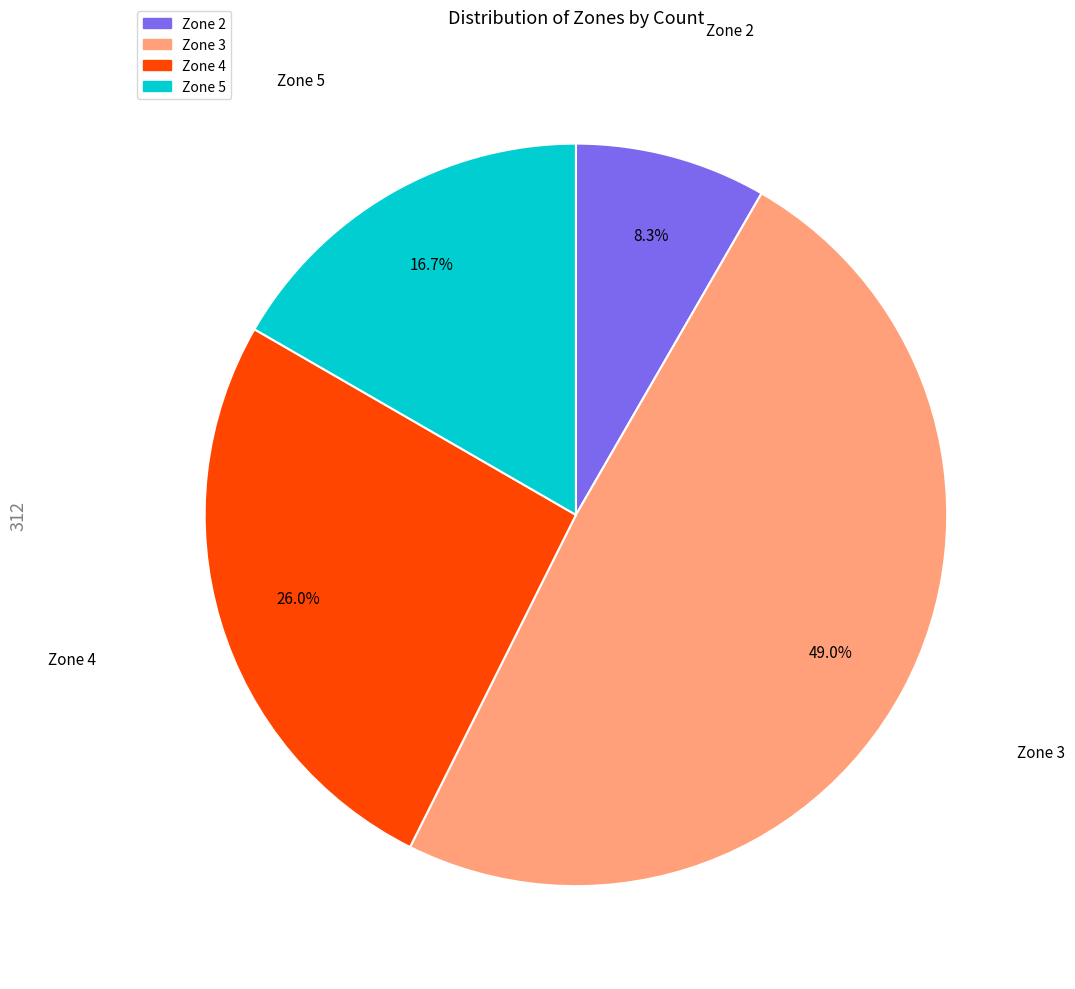

How many slices are in this pie chart?

4